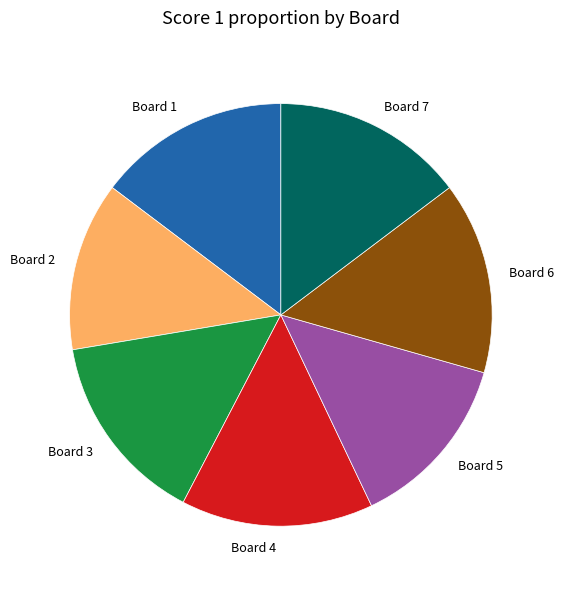

Is it true that Board 5 is 2% of the pie?

False